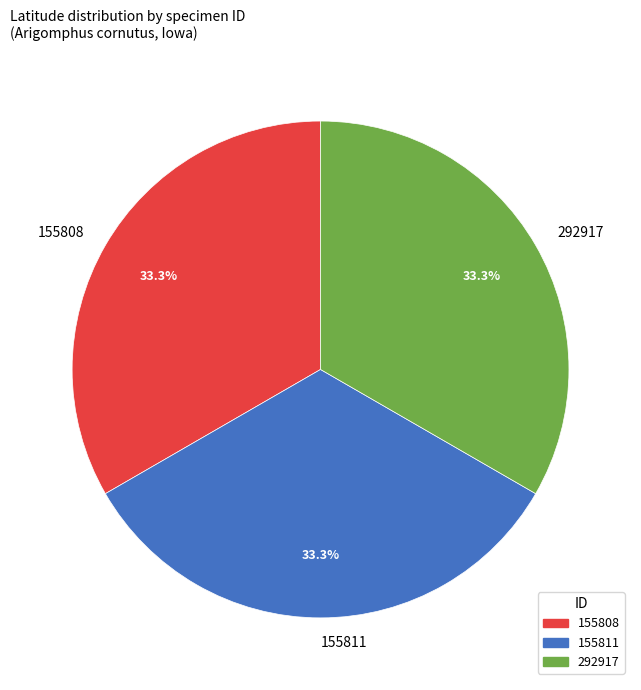

To the nearest percent, what is the average slice percentage?

33%